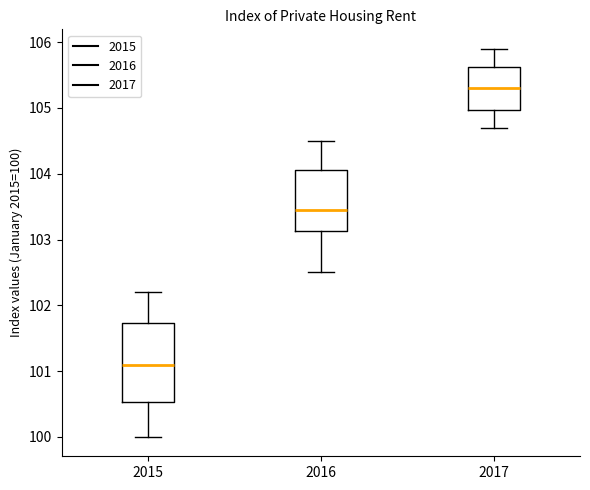

Reading left to right, transcribe this box plot: for each box, give where its median line is, the range the box spans, and where its two whiskers end, as read against the y-axis. The values are not printed on the chart, so give them approximately, as read against the axis.

2015: median 101.1, box 100.5 to 101.7, whiskers 100.0 to 102.2
2016: median 103.5, box 103.1 to 104.1, whiskers 102.5 to 104.5
2017: median 105.3, box 105.0 to 105.6, whiskers 104.7 to 105.9